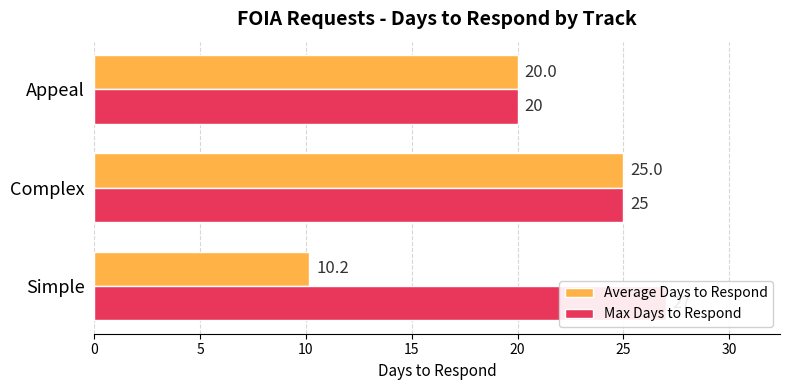

At Appeal, list the series in order from largest to smallest.

Average Days to Respond, Max Days to Respond